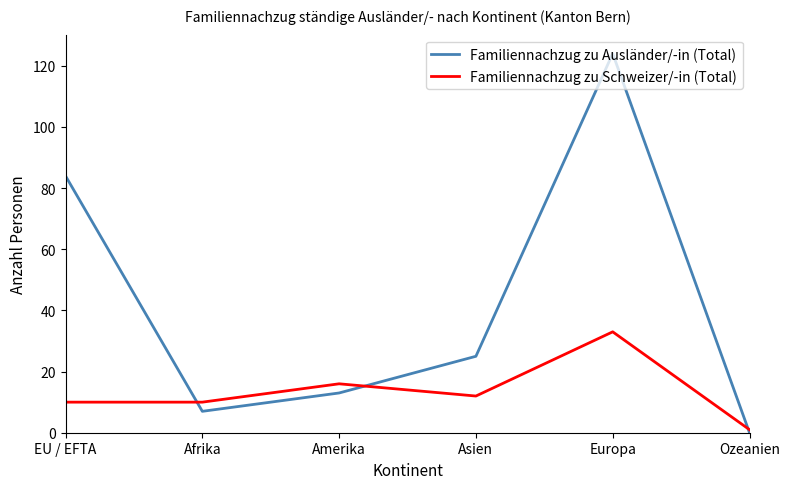

At which category is the sum across all series the highest?

Europa